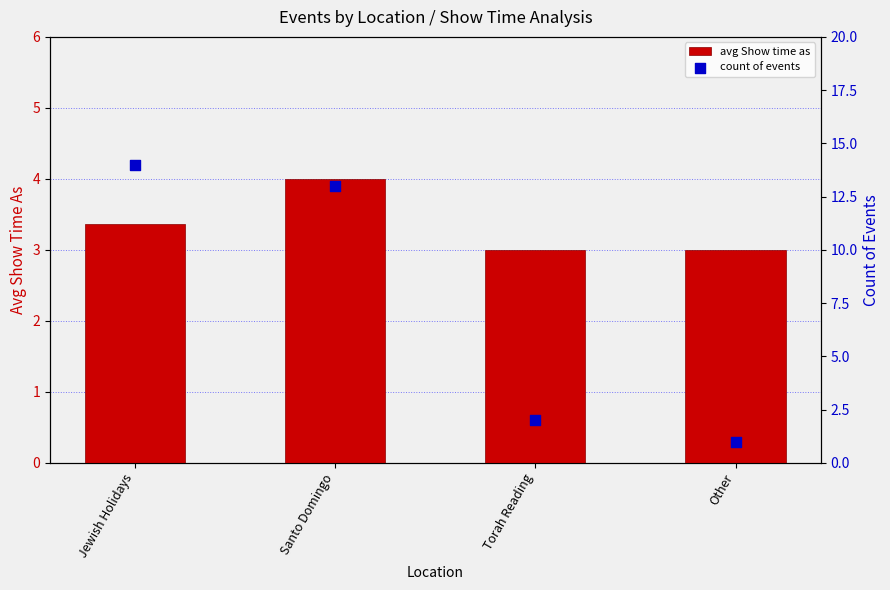

Which series reaches the minimum Y coordinate?

count of events